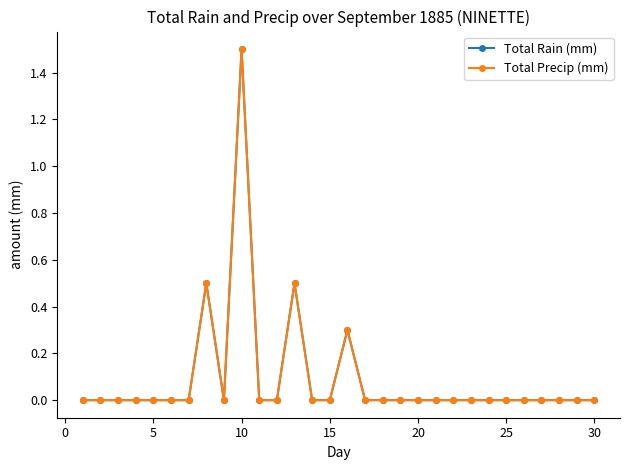

True or false: Total Rain (mm) and Total Precip (mm) intersect in this chart.

False